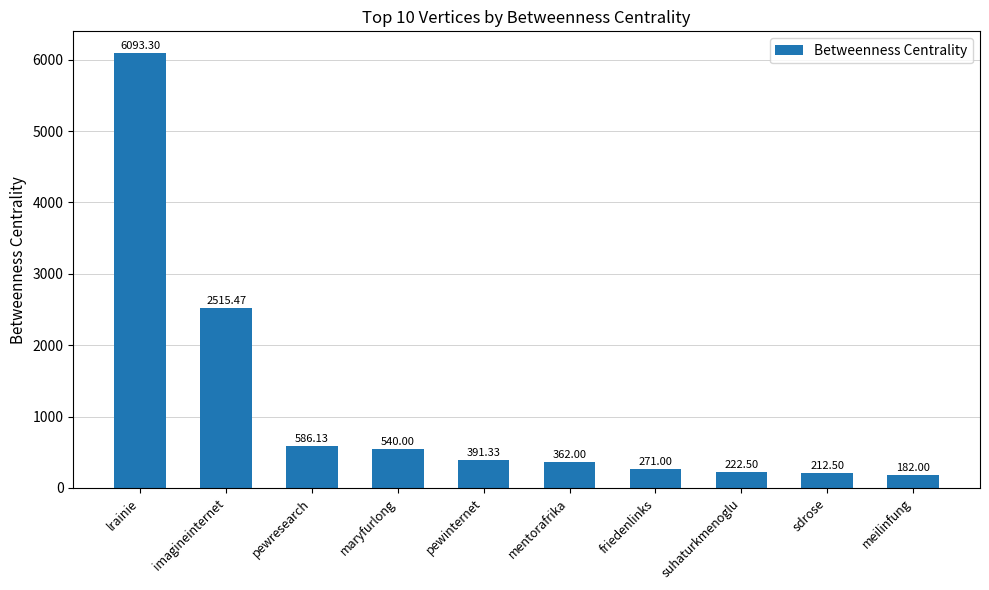

Approximately how many times larger is the value at mentorafrika compared to suhaturkmenoglu?

1.6